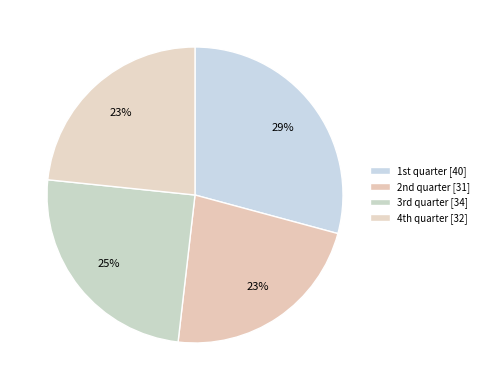

Count the number of slices in the pie.

4